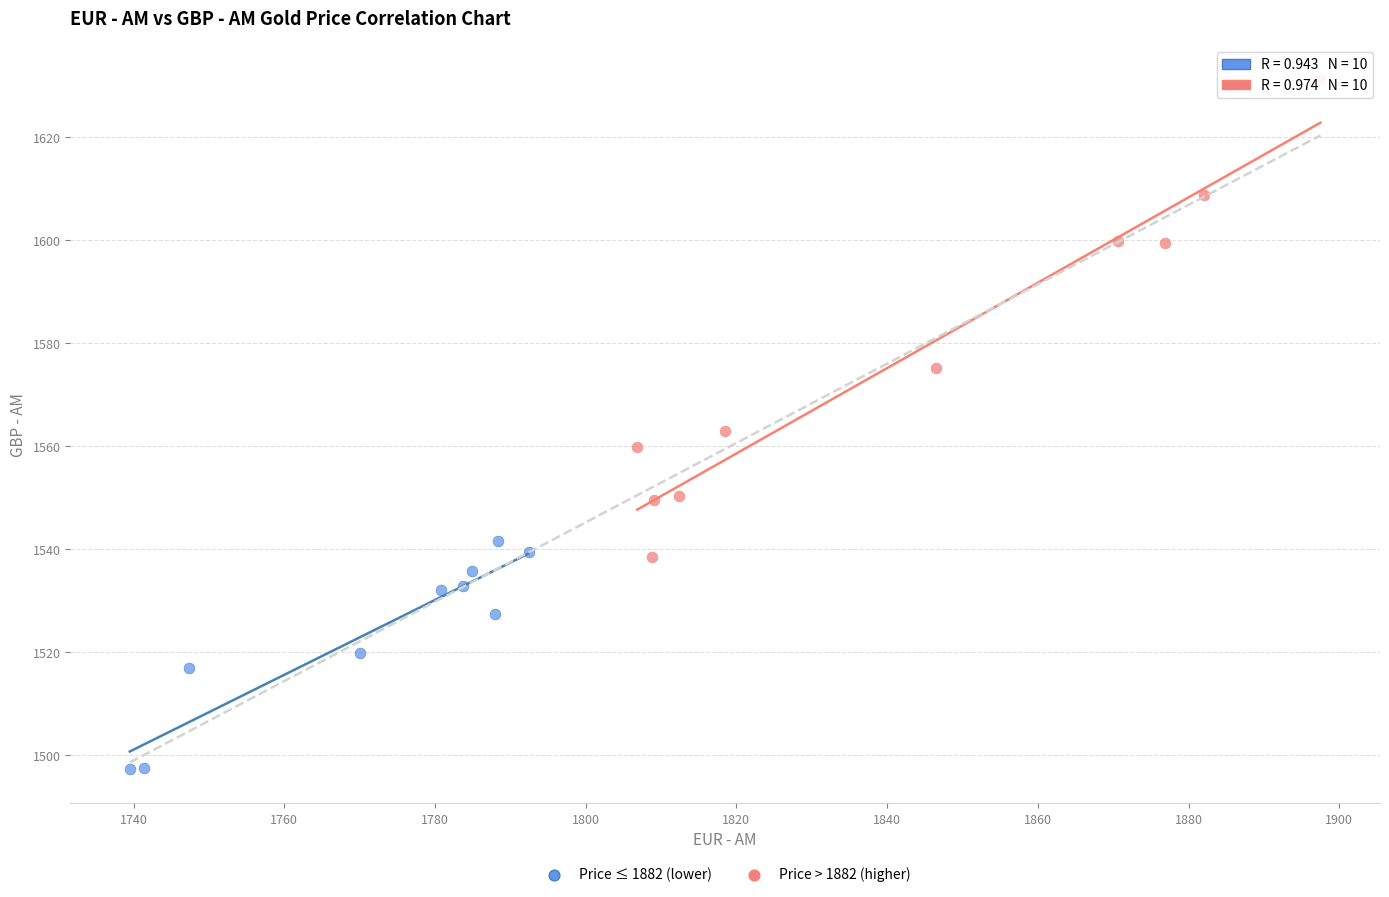

Which series contains the highest Y value?

Price > 1882 (higher)